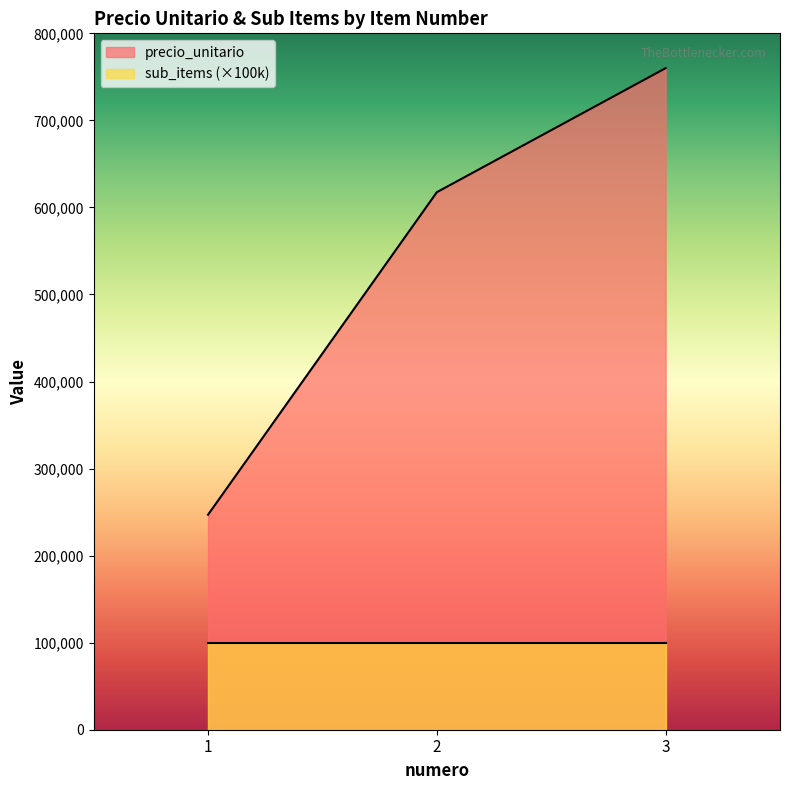

Which has a higher value, 1 or 2?

2